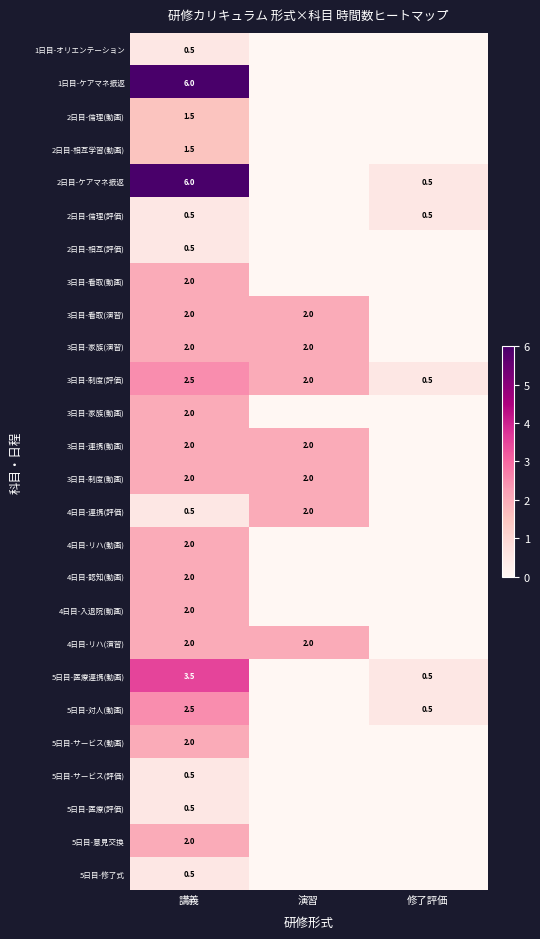

What is the difference between the 2日目-ケアマネ振返 values at 講義 and 修了評価?

5.5